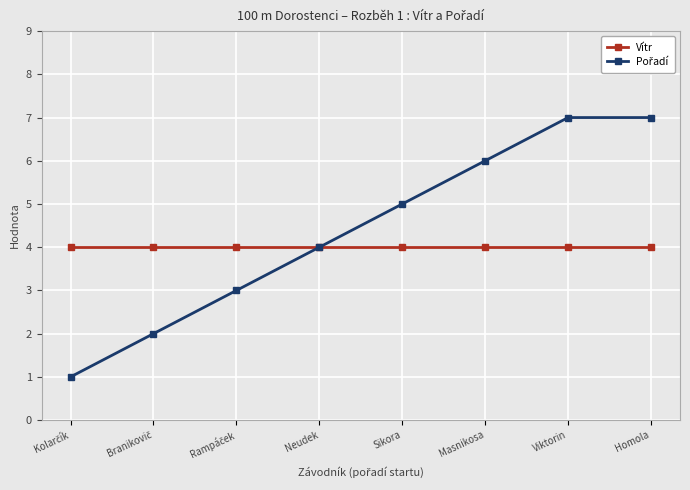

What is the lowest value of the Vítr series?

4